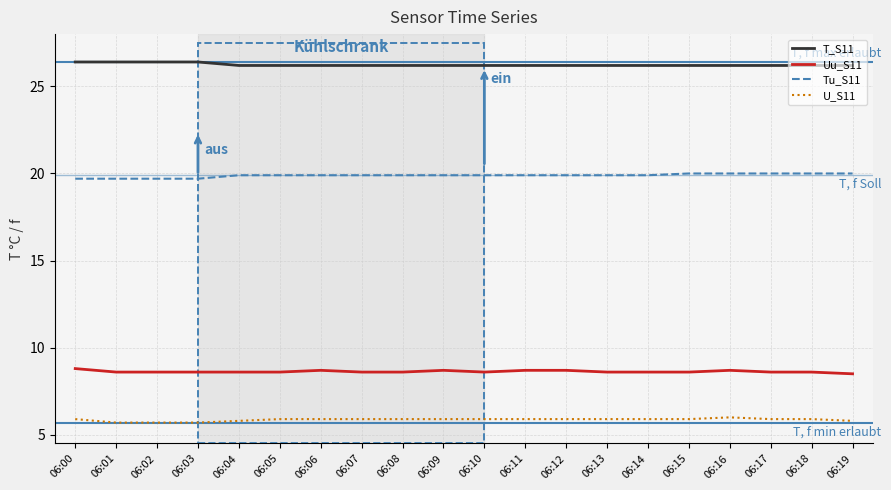

True or false: T_S11 has a value of 26.2 at 06:08.

True